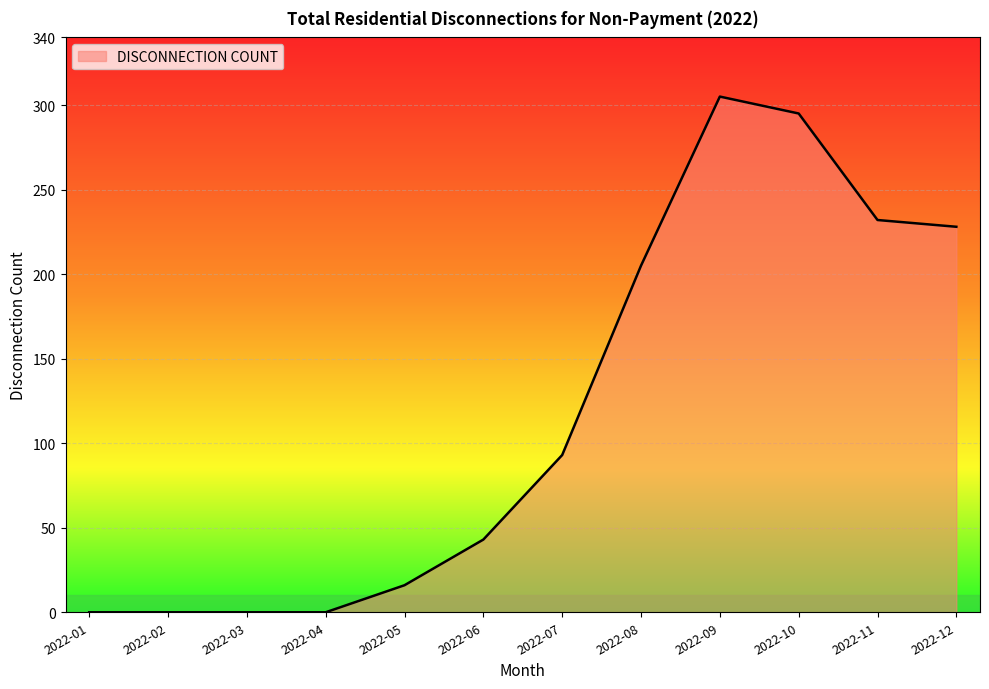

Read the value at 2022-05, to the nearest 5.

15